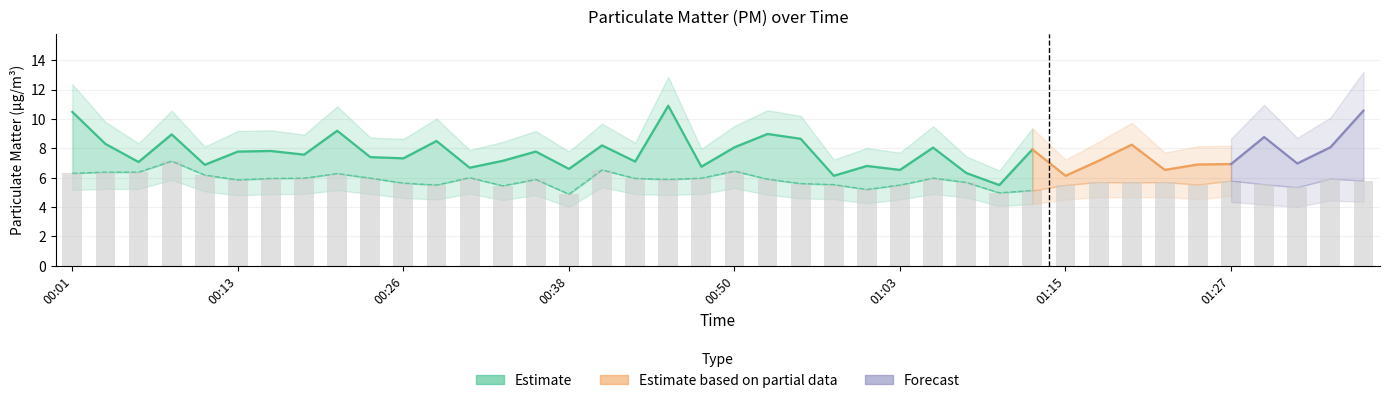

The value of P1 at 00:50 is 10.8. True or false?

False